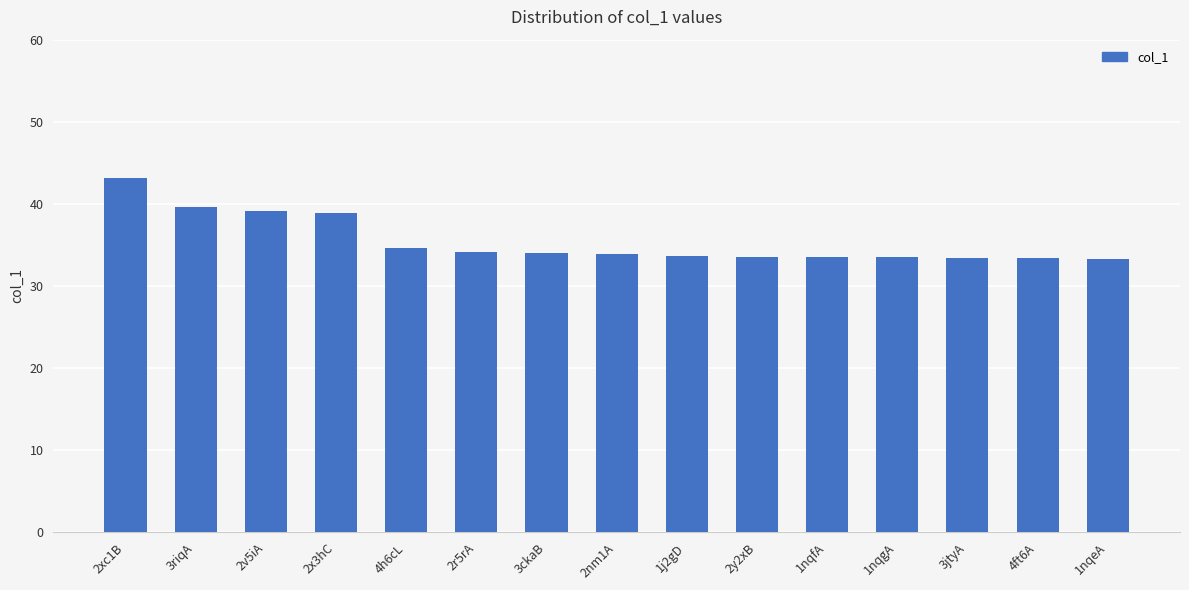

The value at 1nqfA is 54.9. True or false?

False